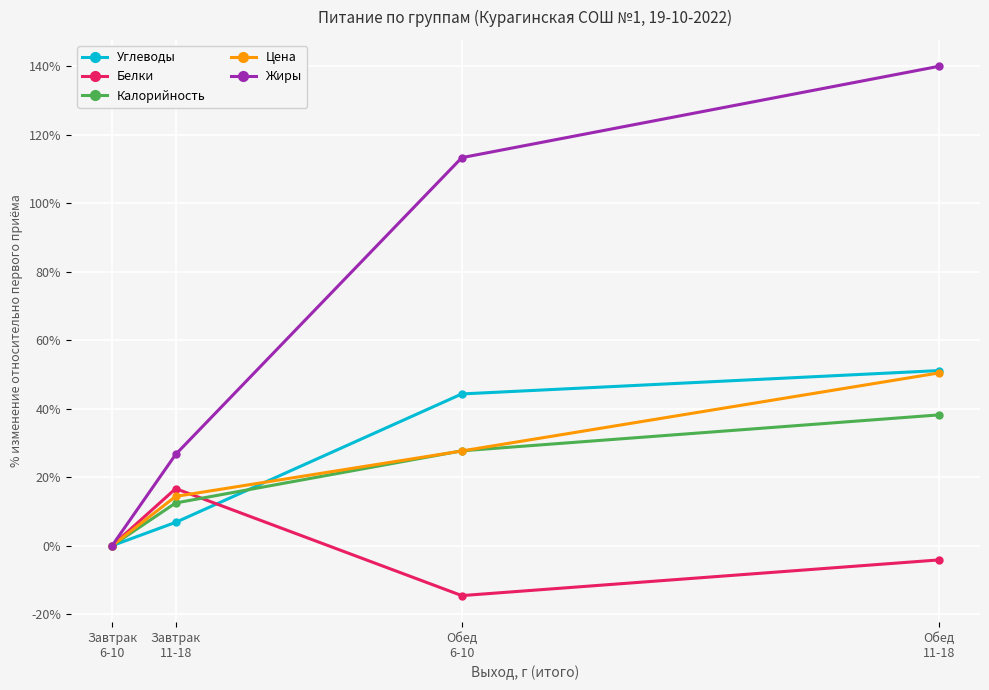

Reading left to right, transcribe all the data shown in this chart.

Углеводы: Завтрак
6-10=0.0	Завтрак
11-18=6.8	Обед
6-10=44.3	Обед
11-18=51.1
Белки: Завтрак
6-10=0.0	Завтрак
11-18=16.7	Обед
6-10=-14.6	Обед
11-18=-4.2
Калорийность: Завтрак
6-10=0.0	Завтрак
11-18=12.5	Обед
6-10=27.7	Обед
11-18=38.2
Цена: Завтрак
6-10=0.0	Завтрак
11-18=14.4	Обед
6-10=27.7	Обед
11-18=50.4
Жиры: Завтрак
6-10=0.0	Завтрак
11-18=26.7	Обед
6-10=113.3	Обед
11-18=140.0